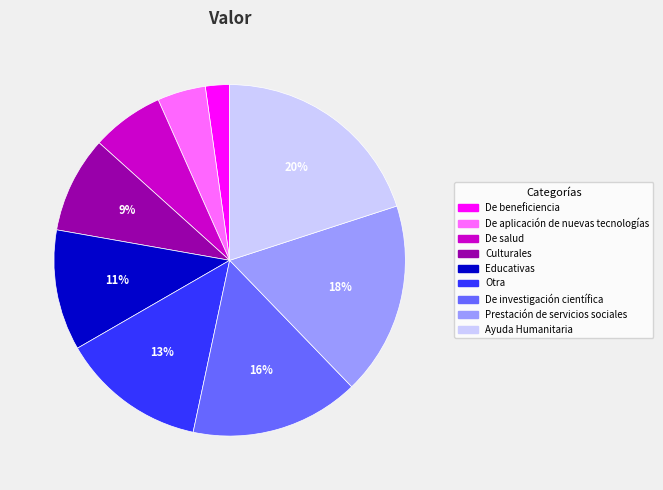

Approximately how many times larger is the value at De aplicación de nuevas tecnologías compared to Educativas?

0.4